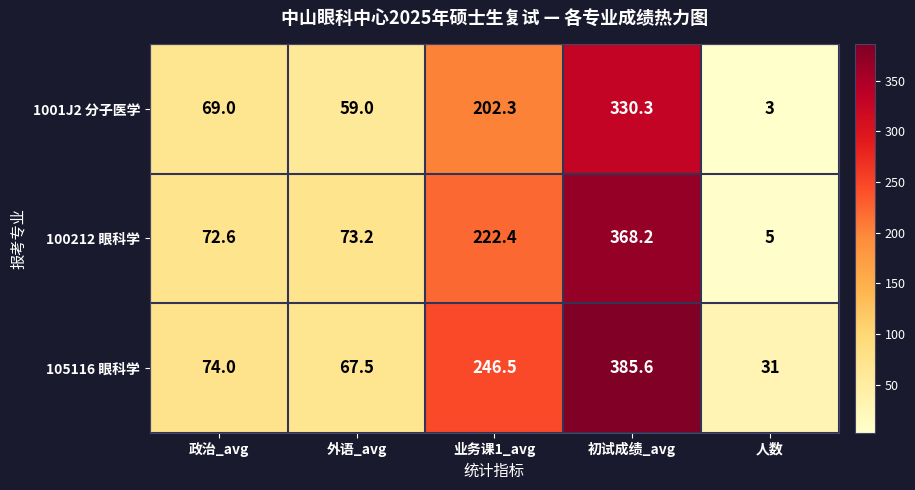

Which series has the widest spread of values?

100212 眼科学